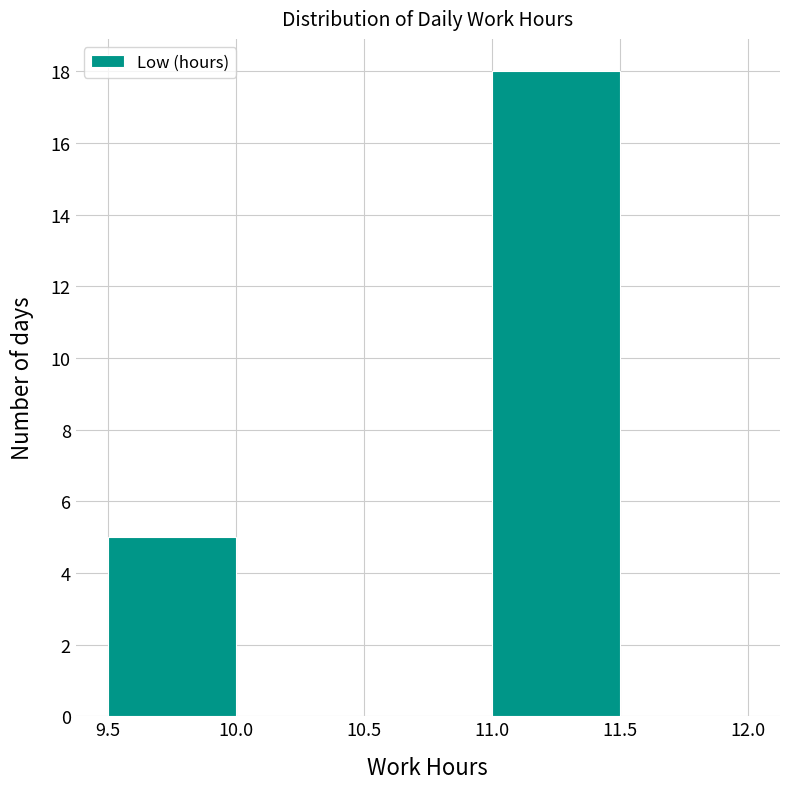

Which range on the x-axis has the tallest bar?

11.0 to 11.5